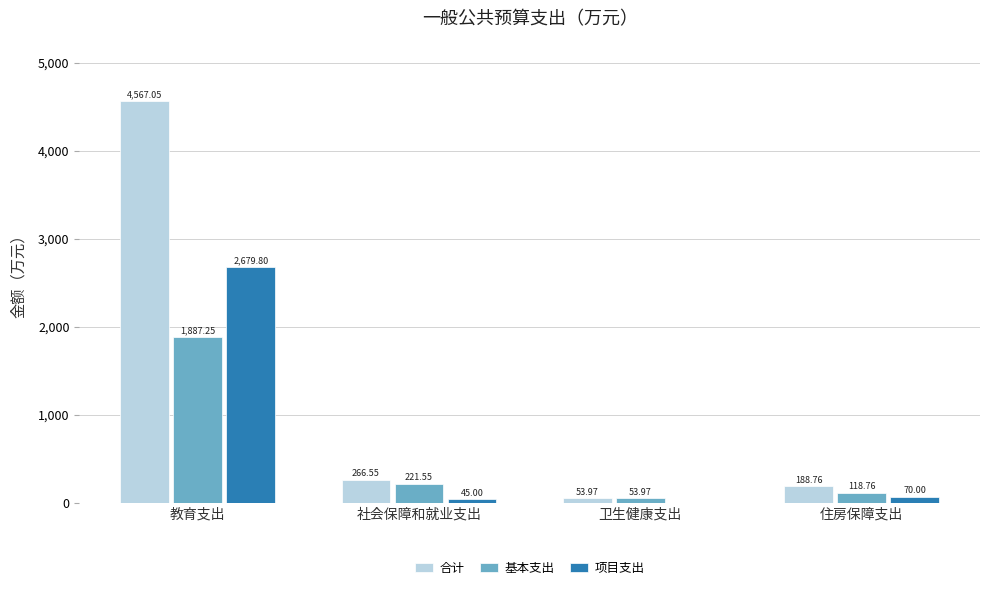

What is the greatest value displayed?

4567.1